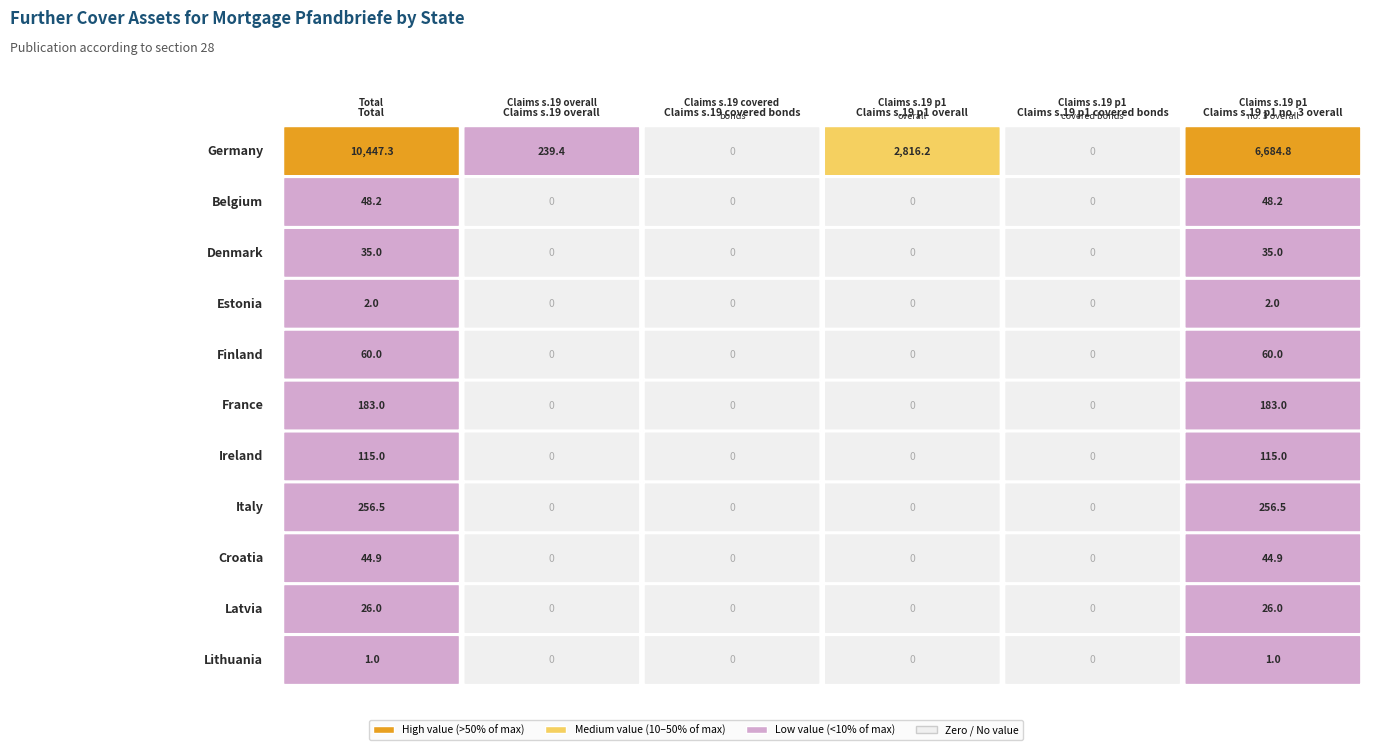

What is the average value of the Latvia series?

8.7